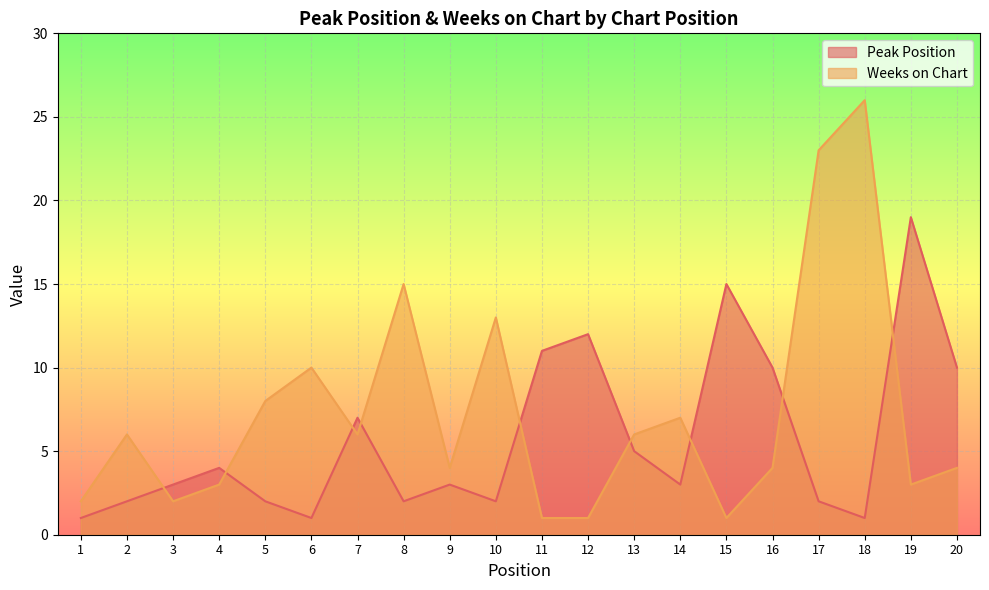

The Weeks on Chart series shows 4 at 16. True or false?

True